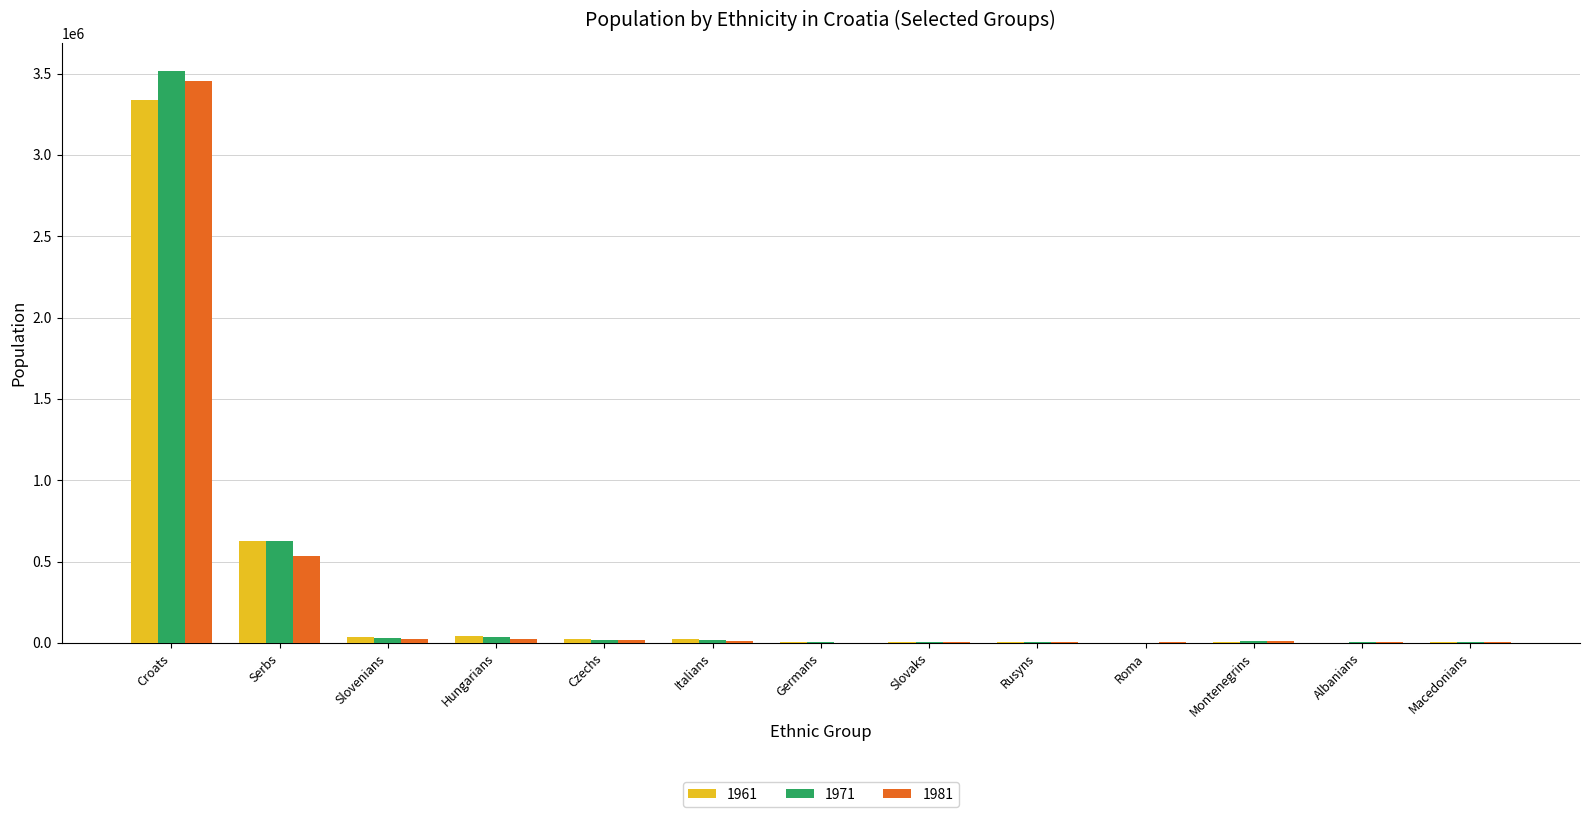

The 1981 series shows 122744 at Serbs. True or false?

False